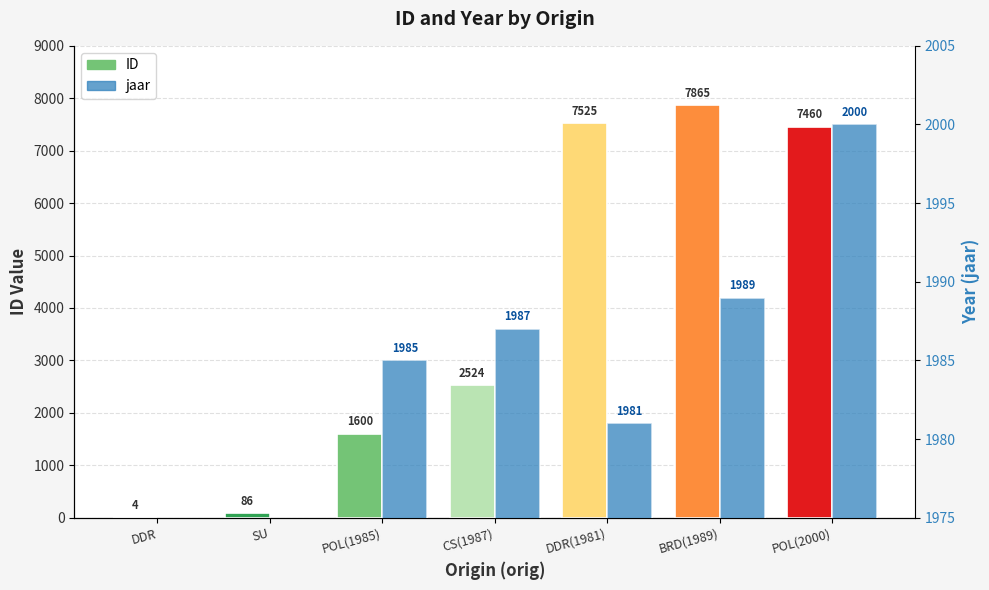

How many data points does each series have?

7